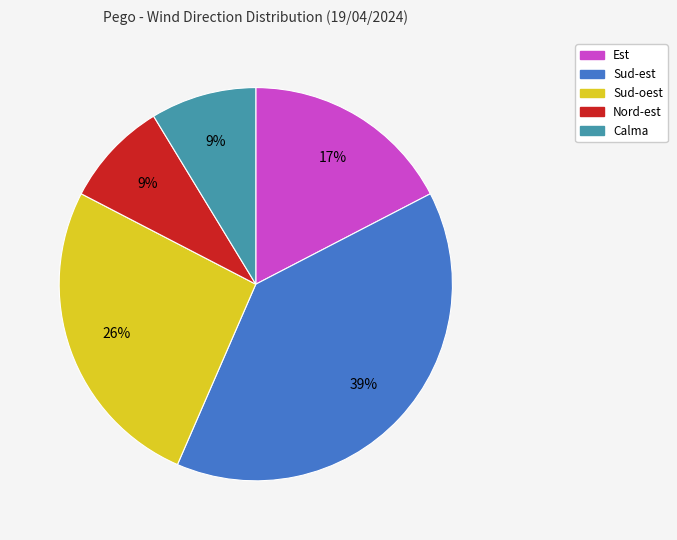

Count the number of slices in the pie.

5